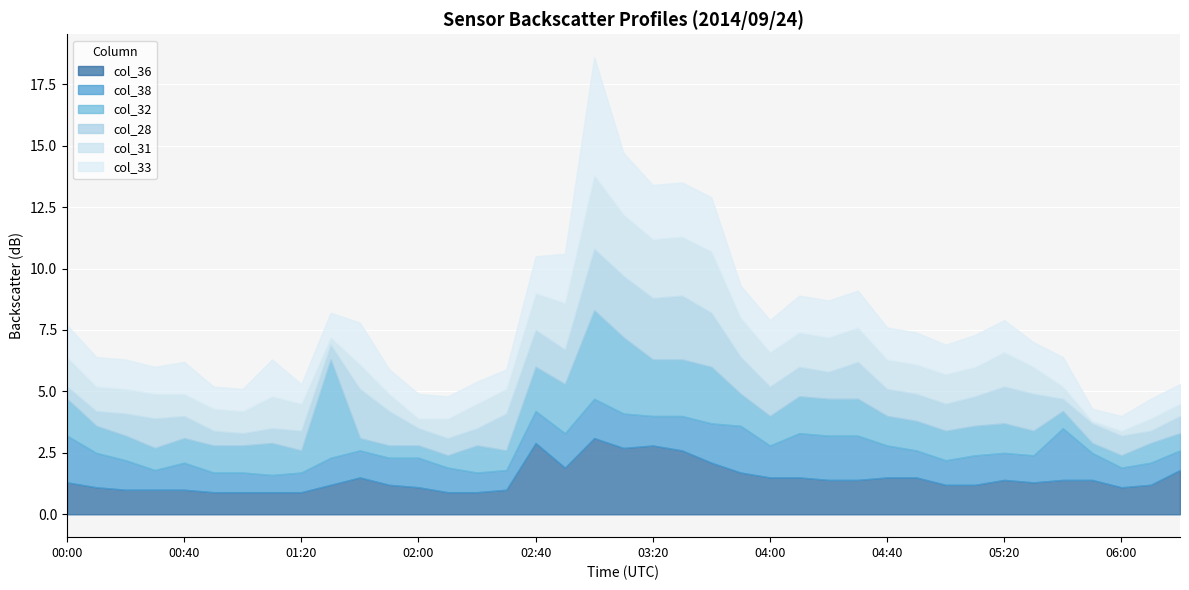

What is the difference between the highest and lowest values at 02:00?

0.8